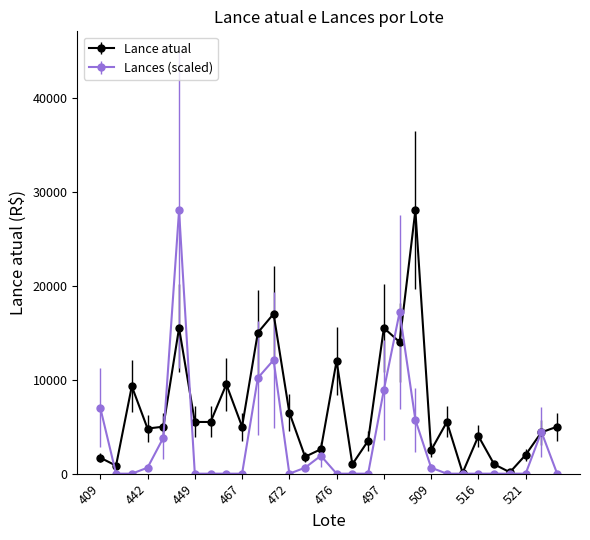

What are all the series names shown in the legend?

Lance atual, Lances (scaled)